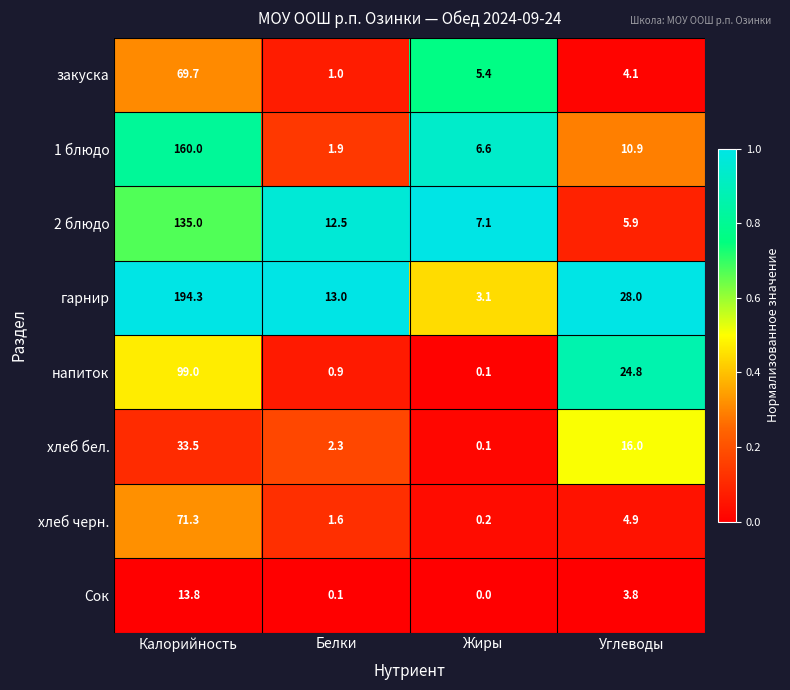

What is the sum of all закуска values?

80.2